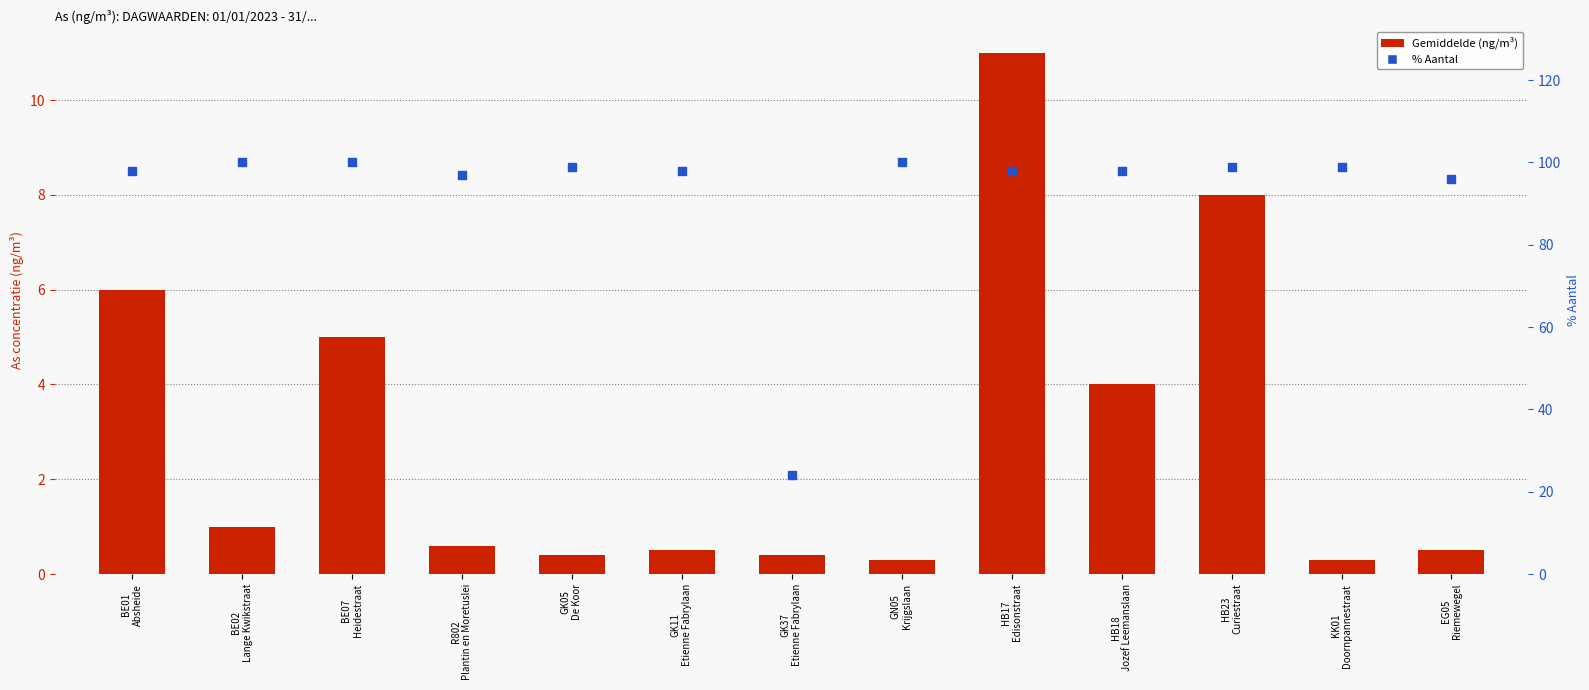

What is the total value across all series at GK05
De Koor?

99.4